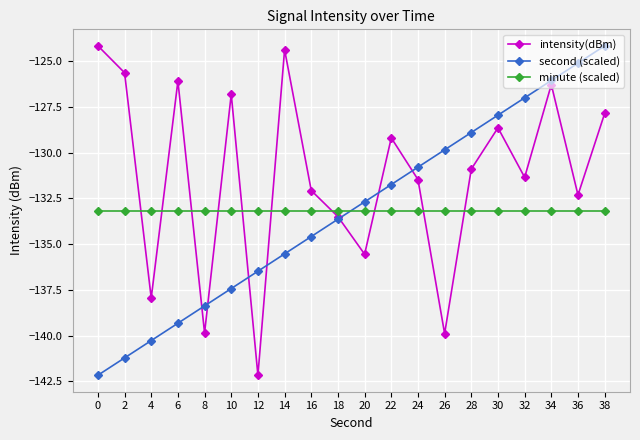

Count the number of categories in the chart.

20